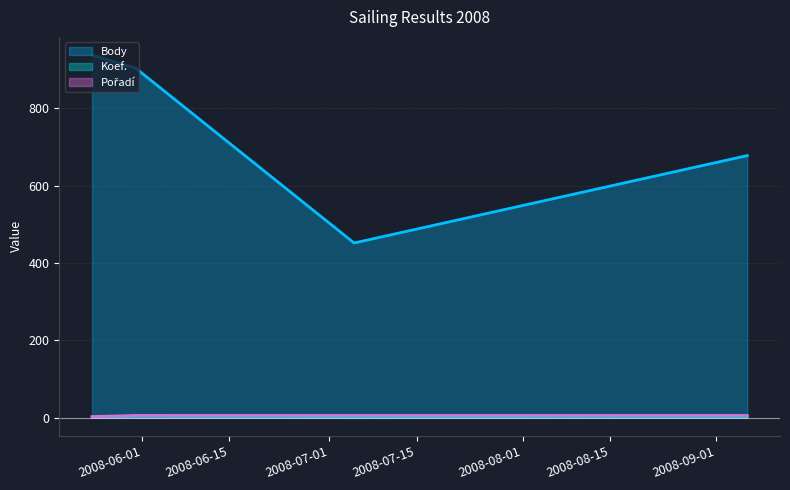

The value of Body at 2008-05-24 is 938. True or false?

True